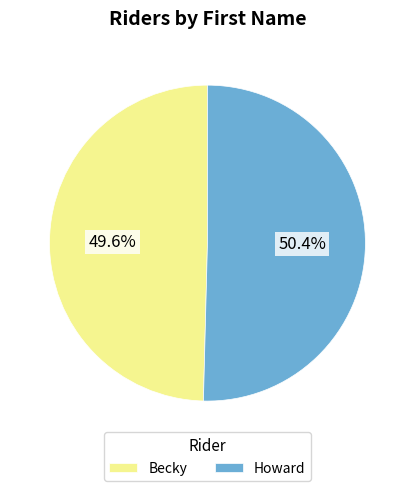

To the nearest percent, what percentage of the pie is Howard?

50%